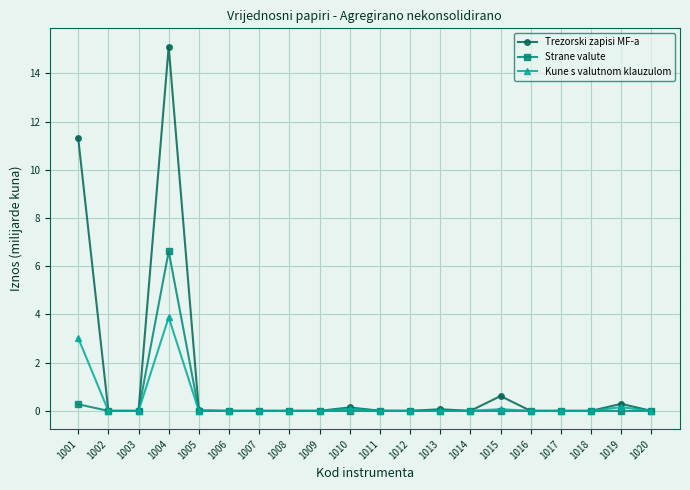

At which category does Kune s valutnom klauzulom reach its first local peak?

1004